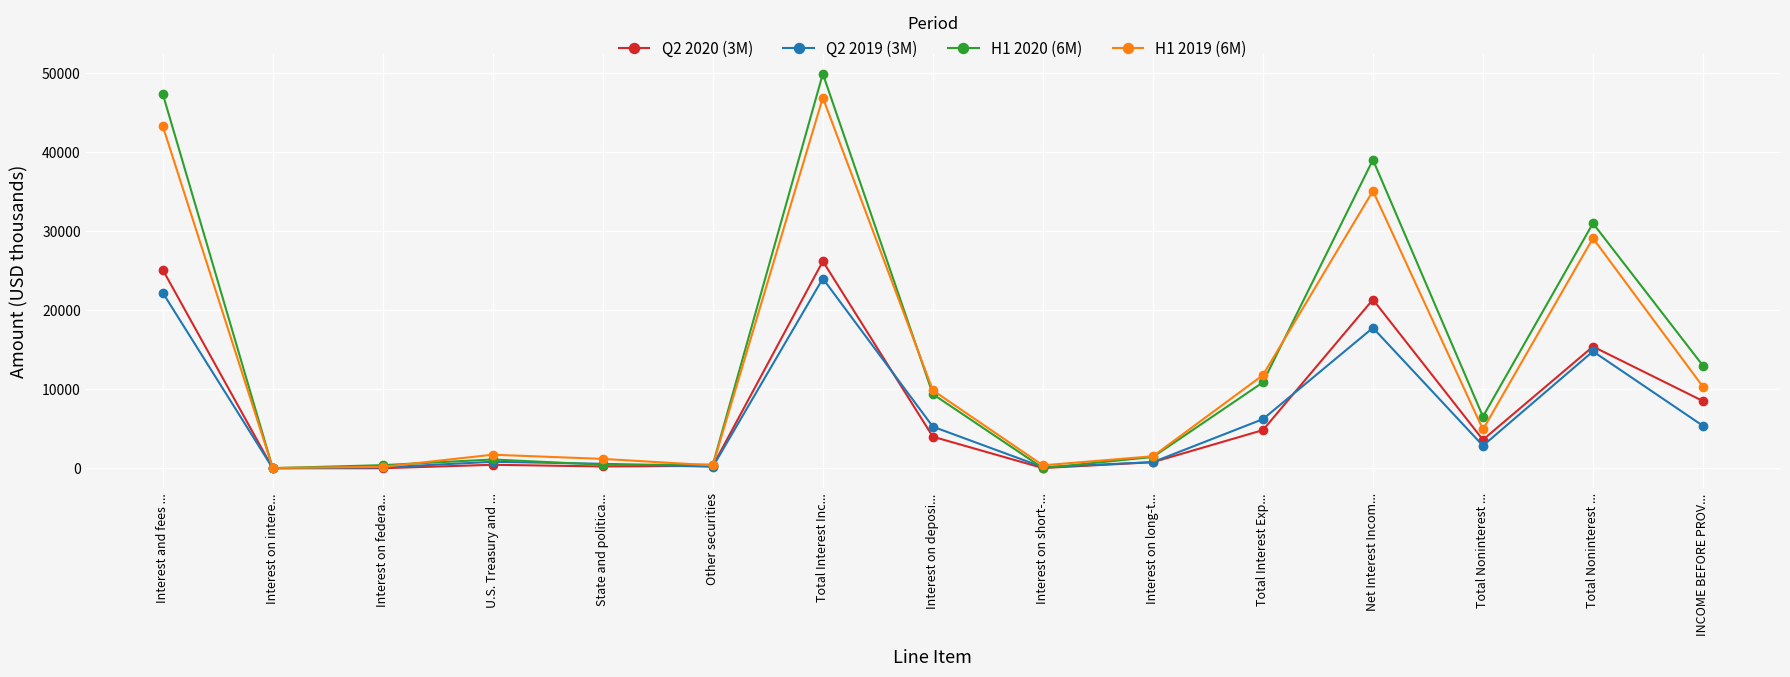

What is the label of the 14th point from the right?

Interest on intere...